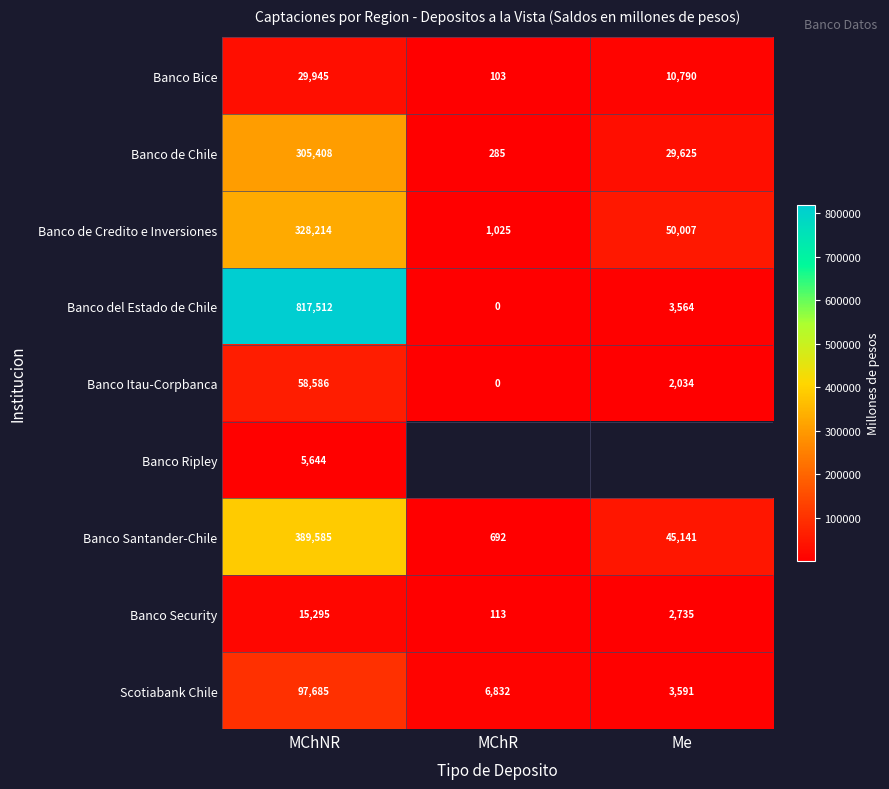

True or false: Scotiabank Chile has a value of 162471.9 at MChNR.

False